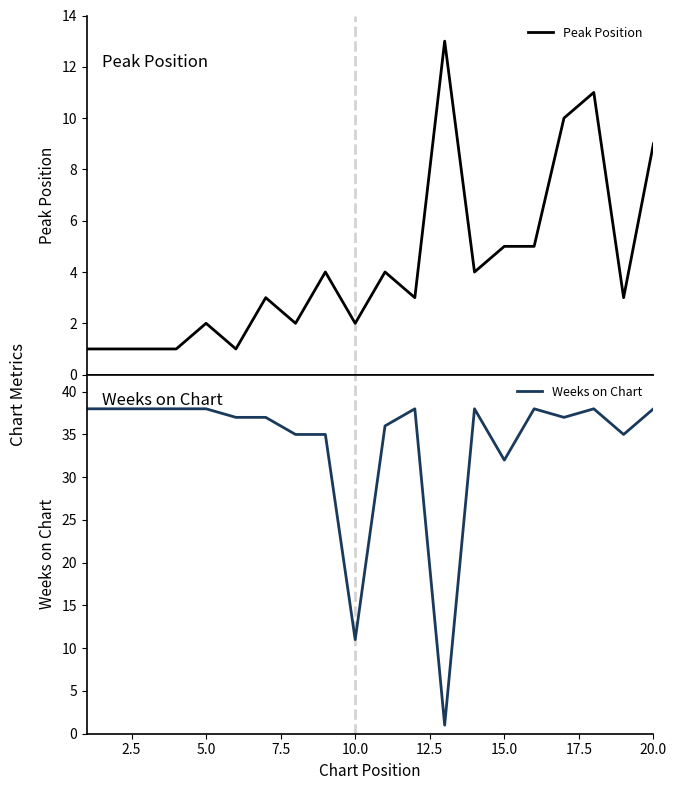

Between 18 and 15, which is larger?

15